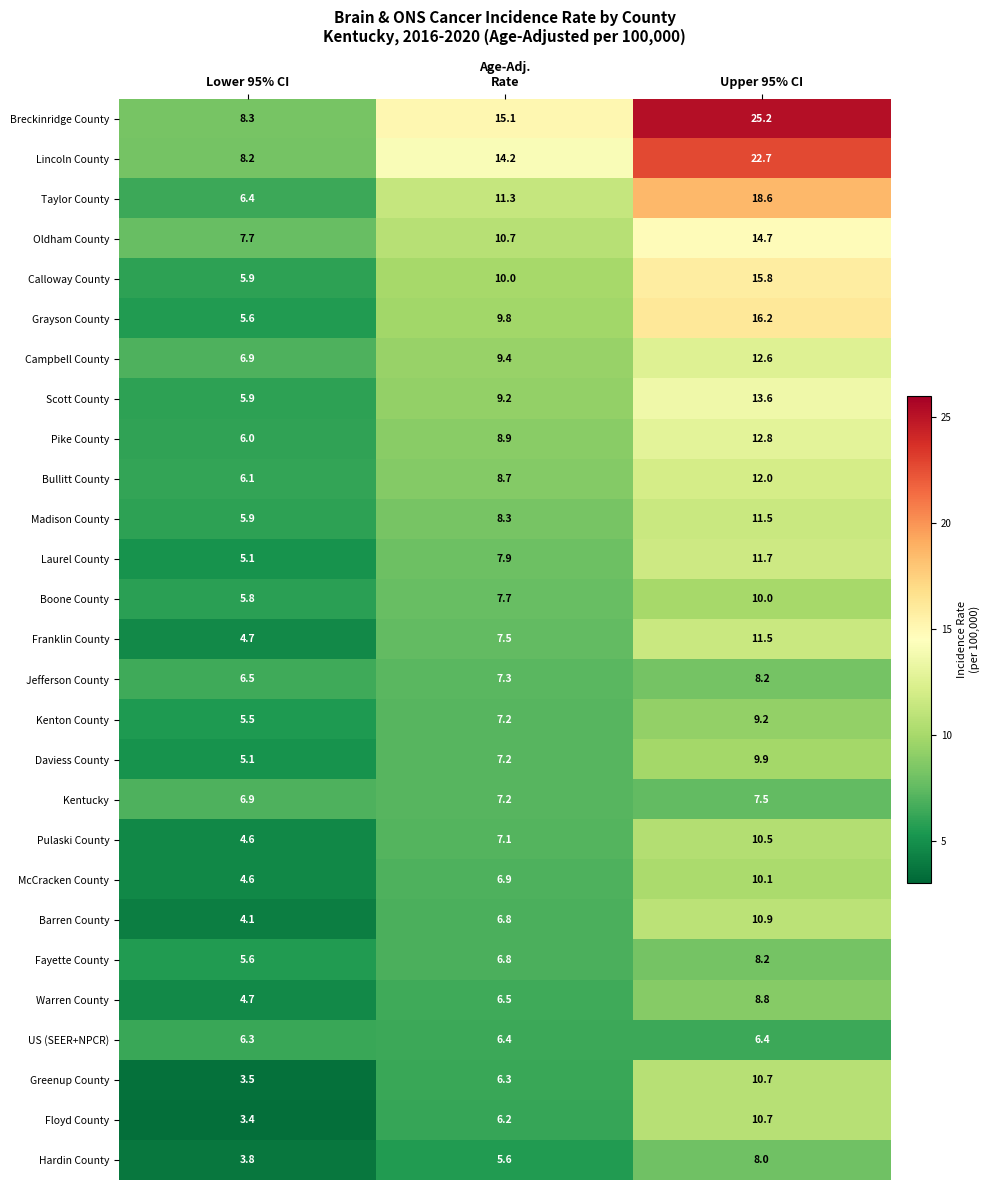

The value of Franklin County at Upper 95% CI is 3.7. True or false?

False